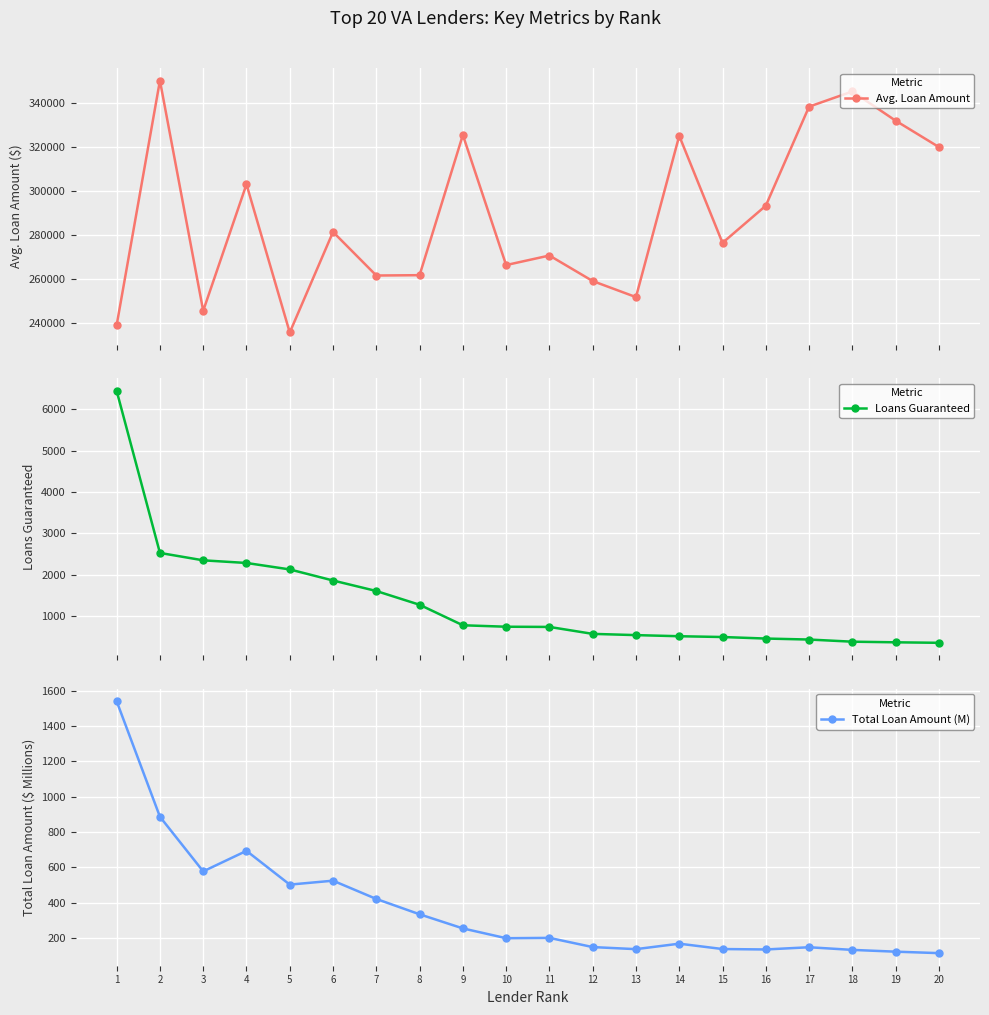

How many values in the Total Loan Amount (M) series are below 199?

10